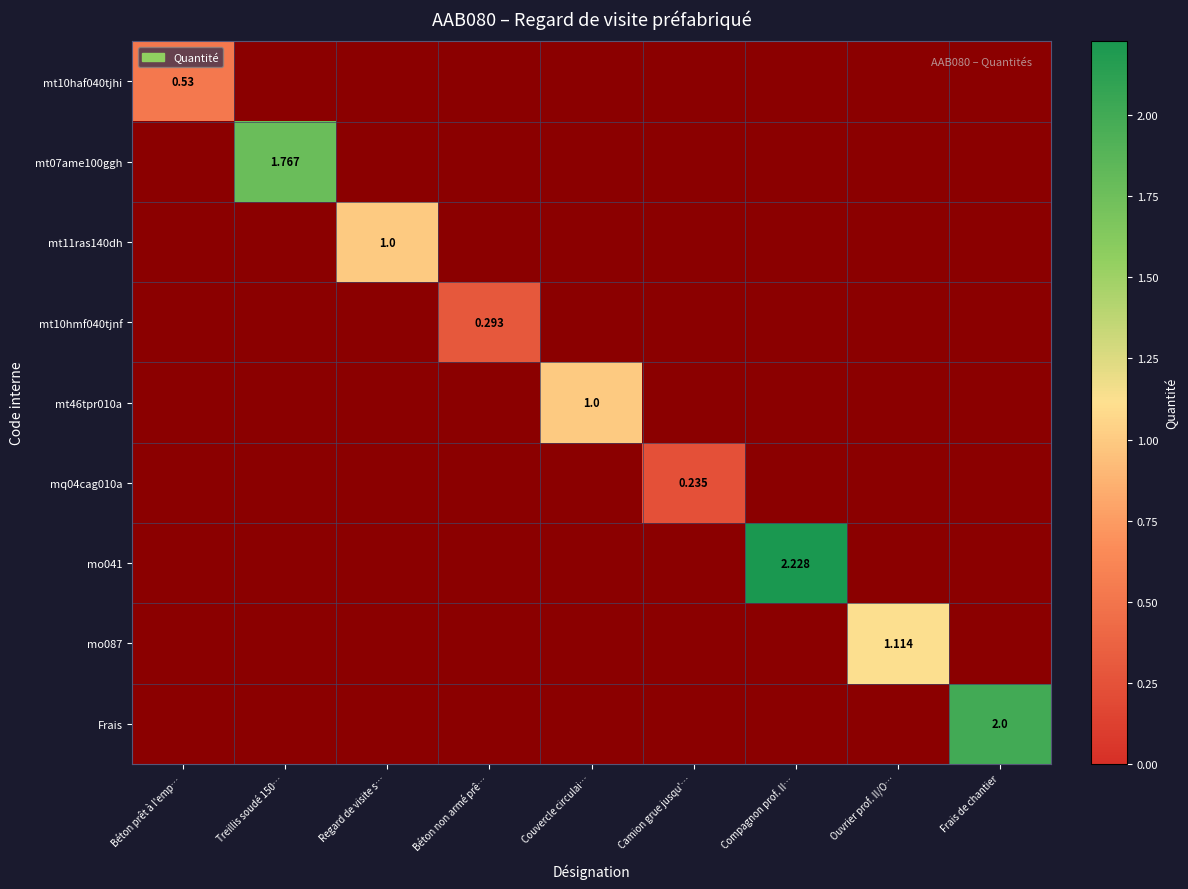

How many series are shown in this chart?

9